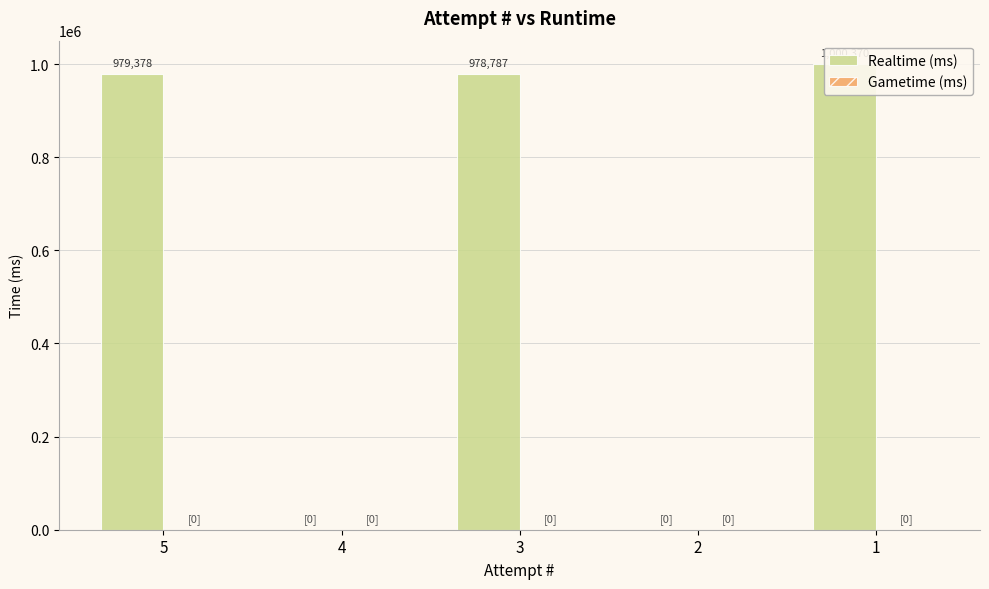

What is the value of the Realtime (ms) bar at the 3rd from the left?

978787